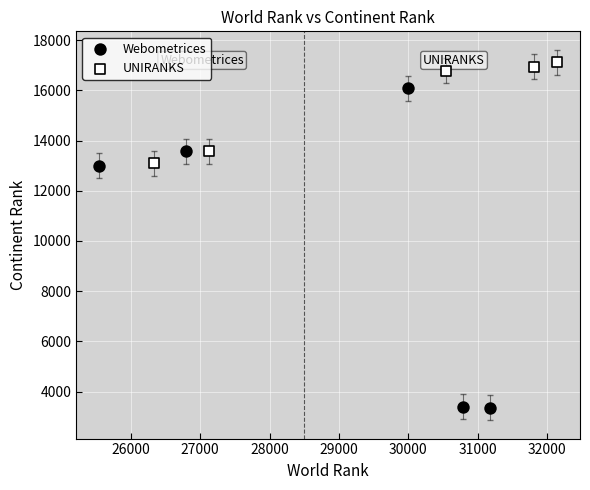

Which series contains the highest Y value?

UNIRANKS